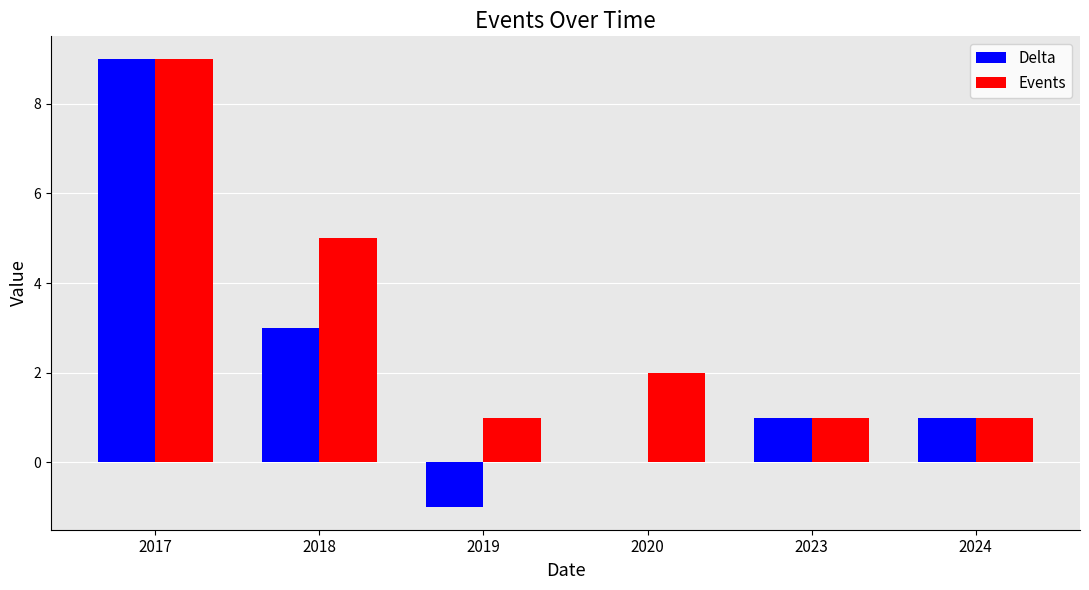

What is the average value of the Events series?

3